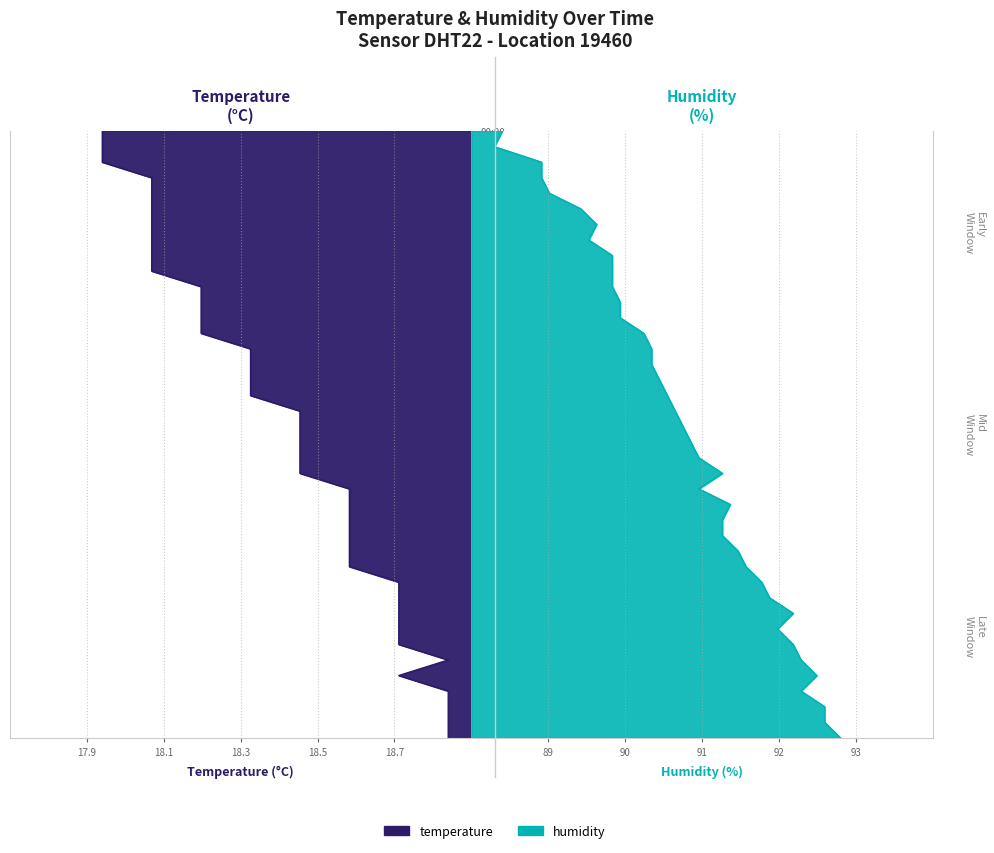

What is the label of the 35th point from the right?

00:12